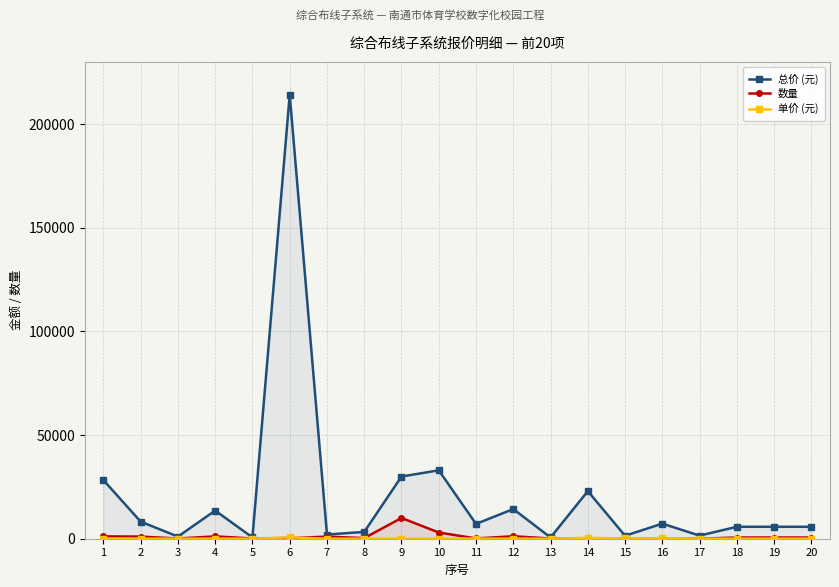

Rank the series by their maximum value, from highest to lowest.

总价 (元), 数量, 单价 (元)